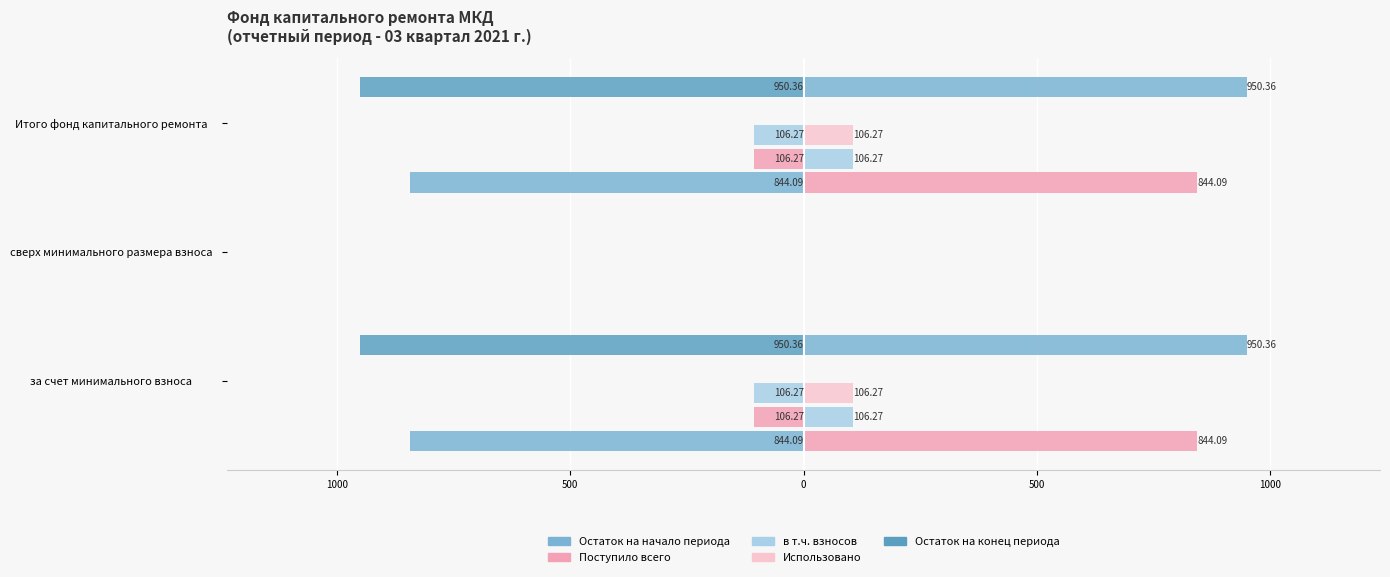

What is the value of the Использовано bar at the 2nd from the left?

0.1